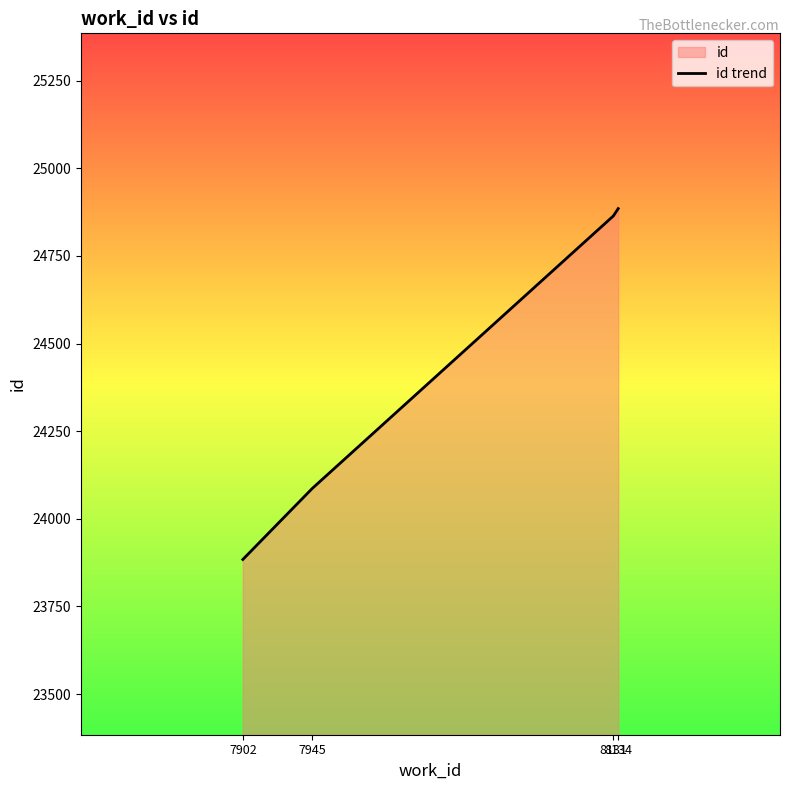

List the labels in order of value, smallest first.

7902, 7945, 8131, 8134